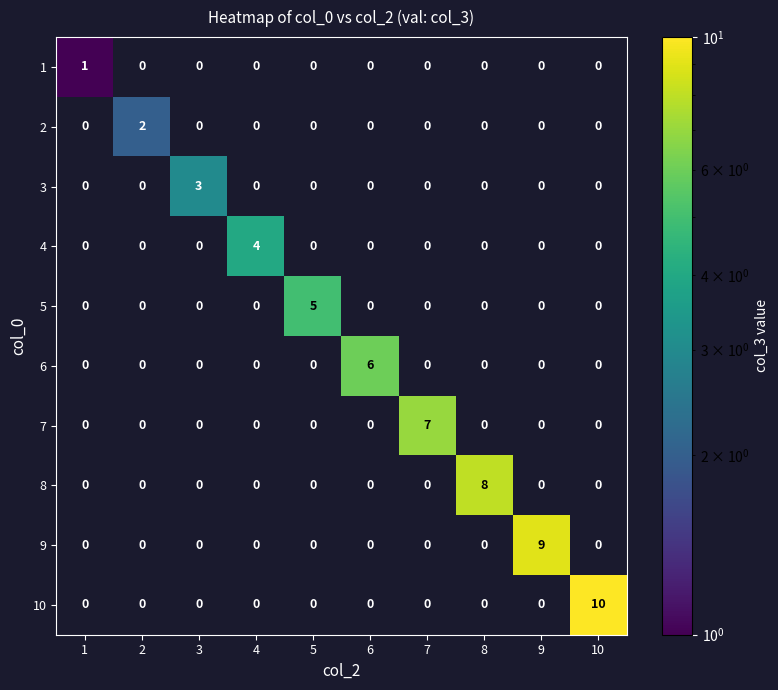

At which category does the chart reach its peak across all series?

10